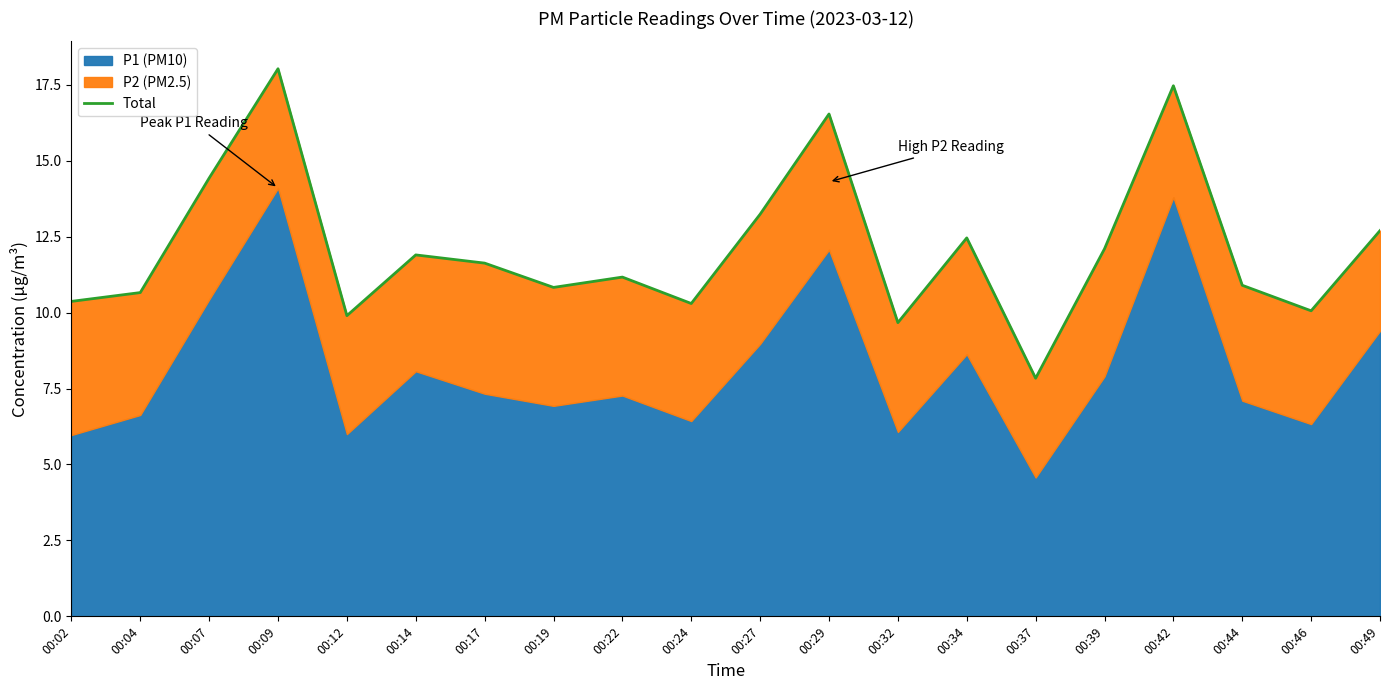

Is it true that the value at 00:34 is 2.6?

False